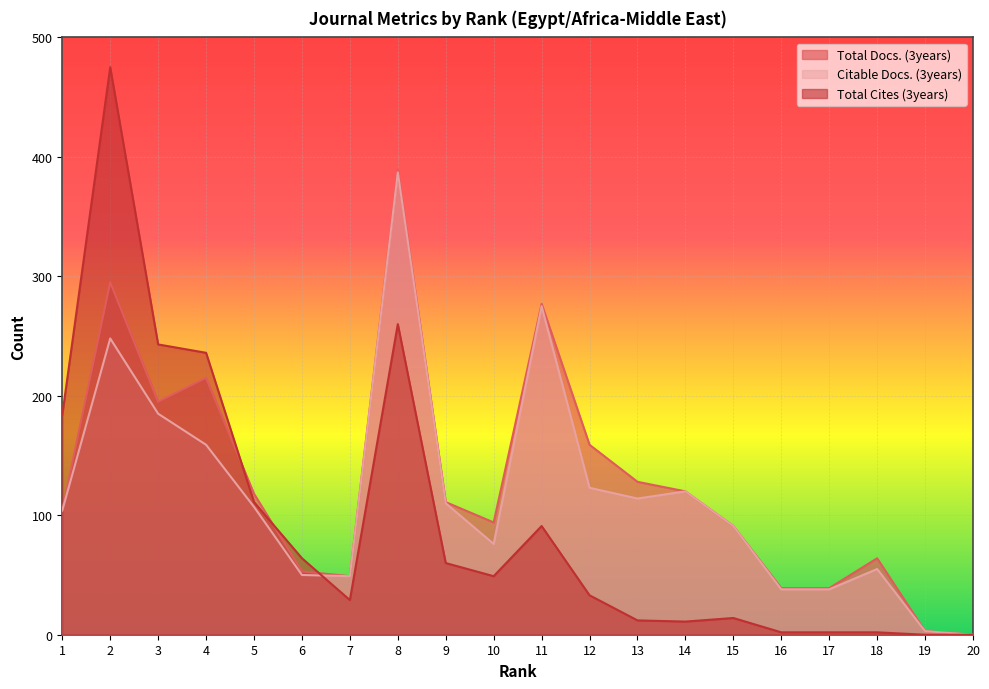

Reading left to right, list all the values displayed in this chart.

Total Docs. (3years): 1=104	2=295	3=195	4=215	5=118	6=53	7=49	8=389	9=111	10=94	11=277	12=159	13=128	14=120	15=91	16=39	17=39	18=64	19=3	20=0
Citable Docs. (3years): 1=104	2=248	3=185	4=159	5=107	6=50	7=49	8=387	9=110	10=76	11=275	12=123	13=114	14=120	15=91	16=38	17=38	18=55	19=3	20=0
Total Cites (3years): 1=184	2=475	3=243	4=236	5=111	6=64	7=29	8=260	9=60	10=49	11=91	12=33	13=12	14=11	15=14	16=2	17=2	18=2	19=0	20=0